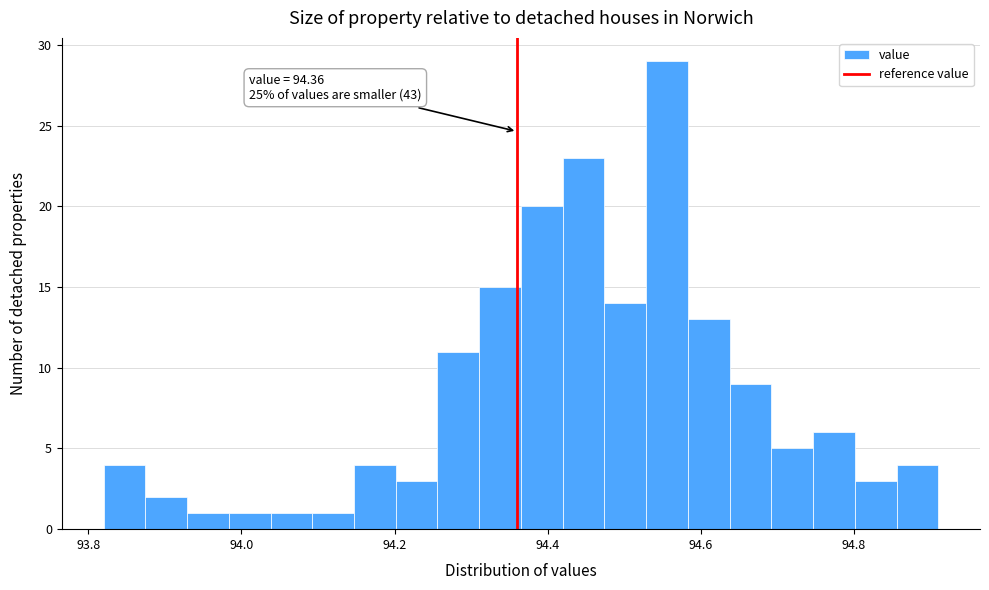

Read against the x-axis, roughly where is the centre of the tallest bar?

94.56